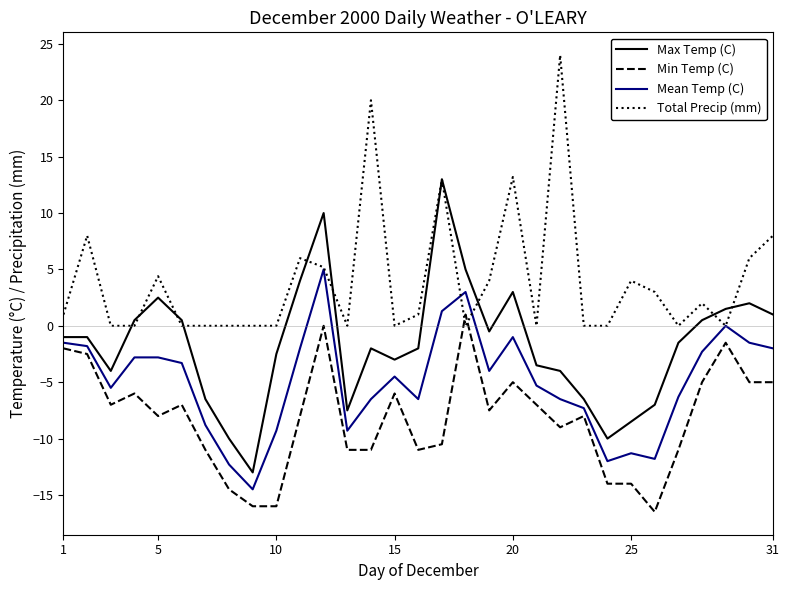

What is the maximum value shown in the chart?

24.0